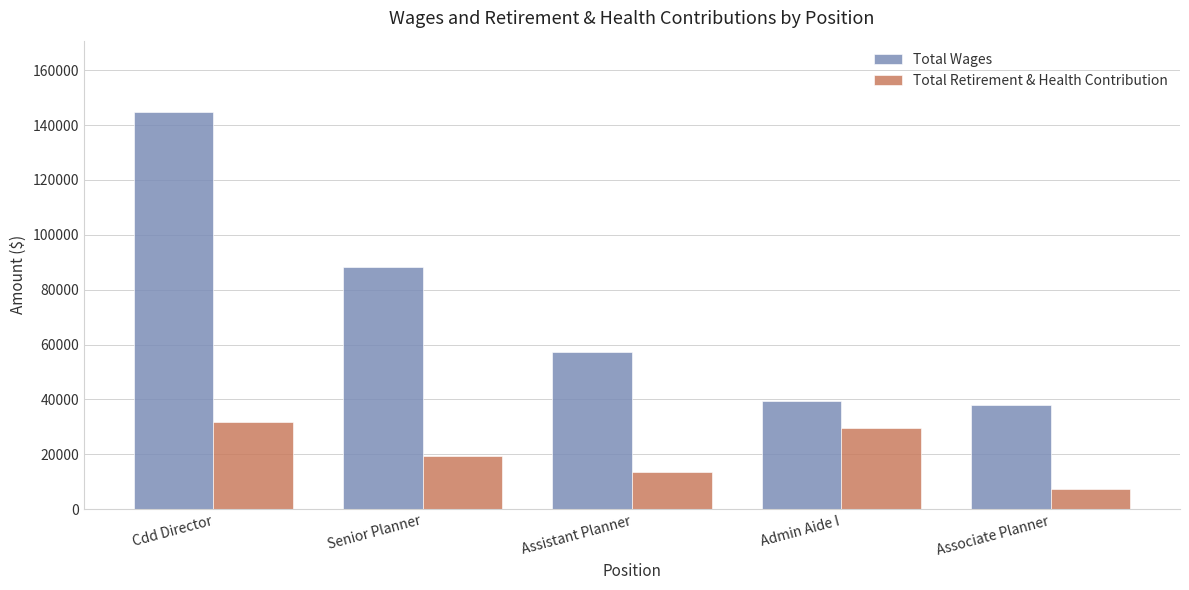

How many series are shown in this chart?

2